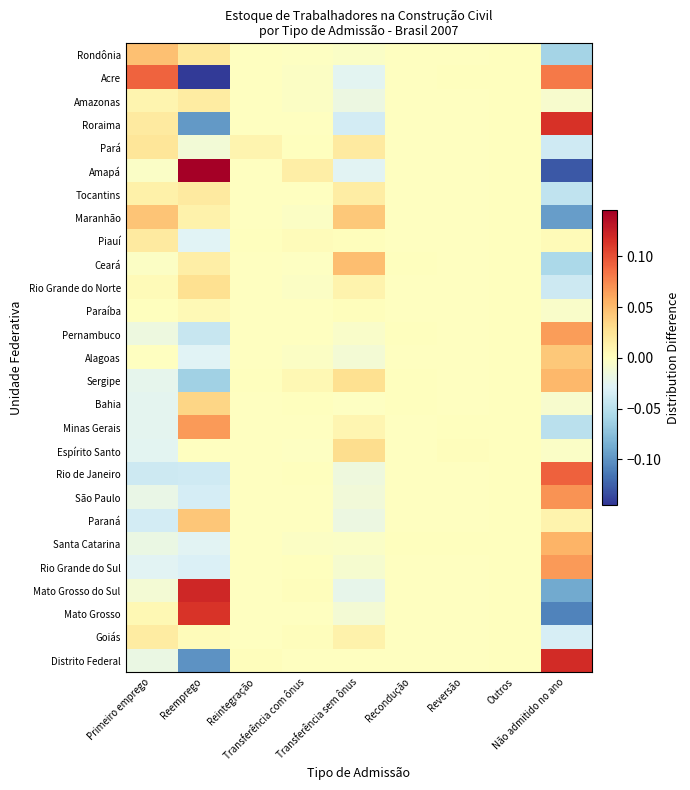

Reading left to right, extract all data points from this chart.

Rondônia: Primeiro emprego=0.0	Reemprego=0.0	Reintegração=-0.0	Transferência com ônus=-0.0	Transferência sem ônus=-0.0	Recondução=-0.0	Reversão=-0.0	Outros=0.0	Não admitido no ano=-0.1
Acre: Primeiro emprego=0.1	Reemprego=-0.1	Reintegração=-0.0	Transferência com ônus=-0.0	Transferência sem ônus=-0.0	Recondução=-0.0	Reversão=0.0	Outros=0.0	Não admitido no ano=0.1
Amazonas: Primeiro emprego=0.0	Reemprego=0.0	Reintegração=-0.0	Transferência com ônus=-0.0	Transferência sem ônus=-0.0	Recondução=-0.0	Reversão=-0.0	Outros=0.0	Não admitido no ano=-0.0
Roraima: Primeiro emprego=0.0	Reemprego=-0.1	Reintegração=-0.0	Transferência com ônus=-0.0	Transferência sem ônus=-0.0	Recondução=-0.0	Reversão=-0.0	Outros=0.0	Não admitido no ano=0.1
Pará: Primeiro emprego=0.0	Reemprego=-0.0	Reintegração=0.0	Transferência com ônus=0.0	Transferência sem ônus=0.0	Recondução=-0.0	Reversão=-0.0	Outros=0.0	Não admitido no ano=-0.0
Amapá: Primeiro emprego=-0.0	Reemprego=0.1	Reintegração=-0.0	Transferência com ônus=0.0	Transferência sem ônus=-0.0	Recondução=-0.0	Reversão=-0.0	Outros=0.0	Não admitido no ano=-0.1
Tocantins: Primeiro emprego=0.0	Reemprego=0.0	Reintegração=-0.0	Transferência com ônus=-0.0	Transferência sem ônus=0.0	Recondução=-0.0	Reversão=-0.0	Outros=0.0	Não admitido no ano=-0.0
Maranhão: Primeiro emprego=0.0	Reemprego=0.0	Reintegração=-0.0	Transferência com ônus=-0.0	Transferência sem ônus=0.0	Recondução=-0.0	Reversão=-0.0	Outros=0.0	Não admitido no ano=-0.1
Piauí: Primeiro emprego=0.0	Reemprego=-0.0	Reintegração=0.0	Transferência com ônus=0.0	Transferência sem ônus=0.0	Recondução=-0.0	Reversão=-0.0	Outros=0.0	Não admitido no ano=0.0
Ceará: Primeiro emprego=-0.0	Reemprego=0.0	Reintegração=-0.0	Transferência com ônus=-0.0	Transferência sem ônus=0.0	Recondução=0.0	Reversão=-0.0	Outros=0.0	Não admitido no ano=-0.1
Rio Grande do Norte: Primeiro emprego=0.0	Reemprego=0.0	Reintegração=-0.0	Transferência com ônus=-0.0	Transferência sem ônus=0.0	Recondução=-0.0	Reversão=-0.0	Outros=0.0	Não admitido no ano=-0.0
Paraíba: Primeiro emprego=0.0	Reemprego=0.0	Reintegração=-0.0	Transferência com ônus=-0.0	Transferência sem ônus=0.0	Recondução=-0.0	Reversão=-0.0	Outros=0.0	Não admitido no ano=-0.0
Pernambuco: Primeiro emprego=-0.0	Reemprego=-0.0	Reintegração=-0.0	Transferência com ônus=-0.0	Transferência sem ônus=-0.0	Recondução=0.0	Reversão=-0.0	Outros=0.0	Não admitido no ano=0.1
Alagoas: Primeiro emprego=-0.0	Reemprego=-0.0	Reintegração=-0.0	Transferência com ônus=-0.0	Transferência sem ônus=-0.0	Recondução=-0.0	Reversão=-0.0	Outros=0.0	Não admitido no ano=0.0
Sergipe: Primeiro emprego=-0.0	Reemprego=-0.1	Reintegração=0.0	Transferência com ônus=0.0	Transferência sem ônus=0.0	Recondução=0.0	Reversão=-0.0	Outros=0.0	Não admitido no ano=0.1
Bahia: Primeiro emprego=-0.0	Reemprego=0.0	Reintegração=-0.0	Transferência com ônus=0.0	Transferência sem ônus=-0.0	Recondução=0.0	Reversão=-0.0	Outros=0.0	Não admitido no ano=-0.0
Minas Gerais: Primeiro emprego=-0.0	Reemprego=0.1	Reintegração=-0.0	Transferência com ônus=-0.0	Transferência sem ônus=0.0	Recondução=-0.0	Reversão=0.0	Outros=0.0	Não admitido no ano=-0.0
Espírito Santo: Primeiro emprego=-0.0	Reemprego=-0.0	Reintegração=-0.0	Transferência com ônus=-0.0	Transferência sem ônus=0.0	Recondução=-0.0	Reversão=0.0	Outros=0.0	Não admitido no ano=-0.0
Rio de Janeiro: Primeiro emprego=-0.0	Reemprego=-0.0	Reintegração=-0.0	Transferência com ônus=0.0	Transferência sem ônus=-0.0	Recondução=-0.0	Reversão=-0.0	Outros=0.0	Não admitido no ano=0.1
São Paulo: Primeiro emprego=-0.0	Reemprego=-0.0	Reintegração=-0.0	Transferência com ônus=-0.0	Transferência sem ônus=-0.0	Recondução=-0.0	Reversão=-0.0	Outros=0.0	Não admitido no ano=0.1
Paraná: Primeiro emprego=-0.0	Reemprego=0.0	Reintegração=-0.0	Transferência com ônus=-0.0	Transferência sem ônus=-0.0	Recondução=-0.0	Reversão=-0.0	Outros=0.0	Não admitido no ano=0.0
Santa Catarina: Primeiro emprego=-0.0	Reemprego=-0.0	Reintegração=-0.0	Transferência com ônus=-0.0	Transferência sem ônus=-0.0	Recondução=0.0	Reversão=0.0	Outros=0.0	Não admitido no ano=0.1
Rio Grande do Sul: Primeiro emprego=-0.0	Reemprego=-0.0	Reintegração=-0.0	Transferência com ônus=0.0	Transferência sem ônus=-0.0	Recondução=-0.0	Reversão=-0.0	Outros=0.0	Não admitido no ano=0.1
Mato Grosso do Sul: Primeiro emprego=-0.0	Reemprego=0.1	Reintegração=-0.0	Transferência com ônus=0.0	Transferência sem ônus=-0.0	Recondução=-0.0	Reversão=-0.0	Outros=0.0	Não admitido no ano=-0.1
Mato Grosso: Primeiro emprego=0.0	Reemprego=0.1	Reintegração=-0.0	Transferência com ônus=-0.0	Transferência sem ônus=-0.0	Recondução=-0.0	Reversão=-0.0	Outros=0.0	Não admitido no ano=-0.1
Goiás: Primeiro emprego=0.0	Reemprego=0.0	Reintegração=-0.0	Transferência com ônus=0.0	Transferência sem ônus=0.0	Recondução=-0.0	Reversão=-0.0	Outros=0.0	Não admitido no ano=-0.0
Distrito Federal: Primeiro emprego=-0.0	Reemprego=-0.1	Reintegração=0.0	Transferência com ônus=-0.0	Transferência sem ônus=-0.0	Recondução=-0.0	Reversão=-0.0	Outros=0.0	Não admitido no ano=0.1